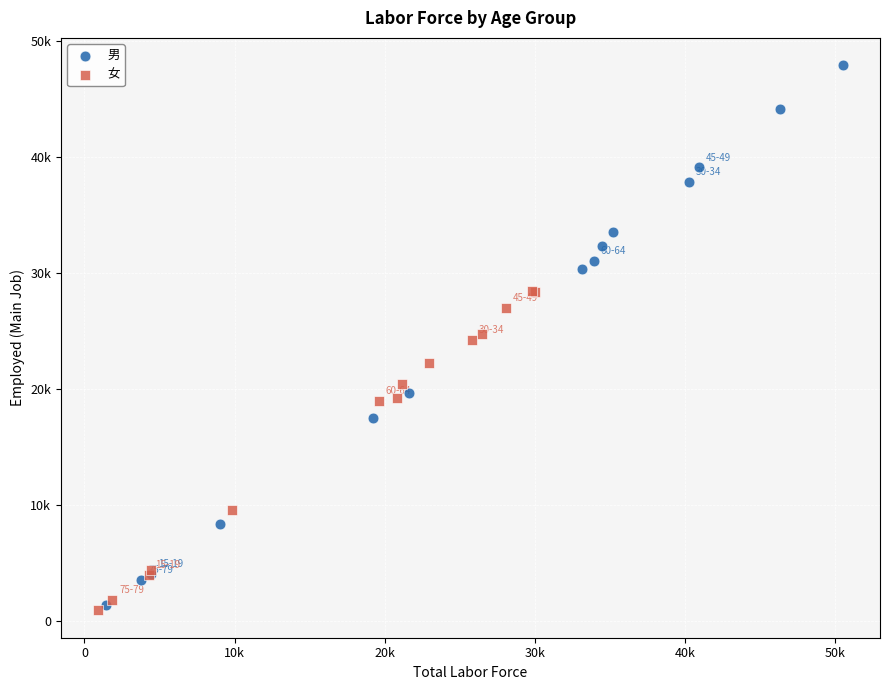

Which series has the widest spread of Y values?

男